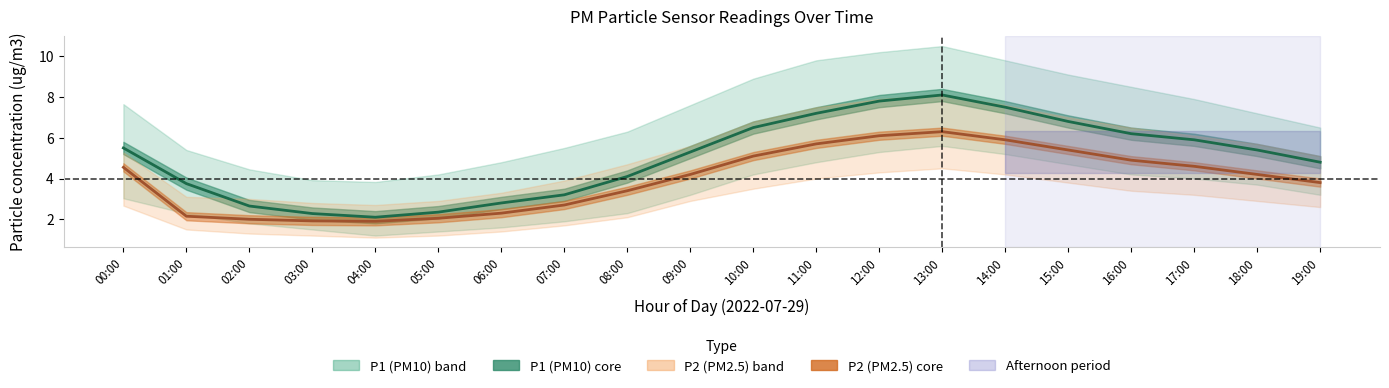

The P2 (PM2.5) series shows 0.5 at 03:00. True or false?

False